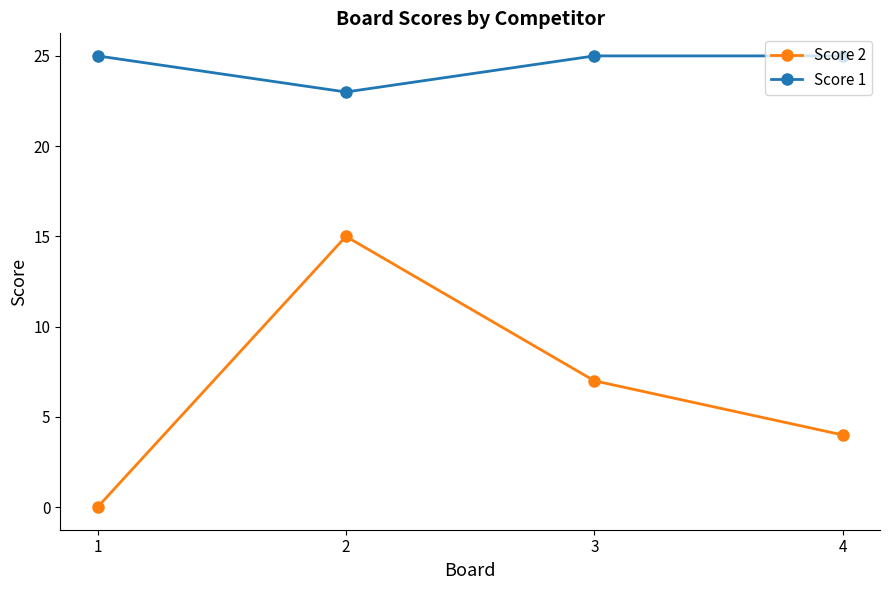

Count the number of data series in this chart.

2